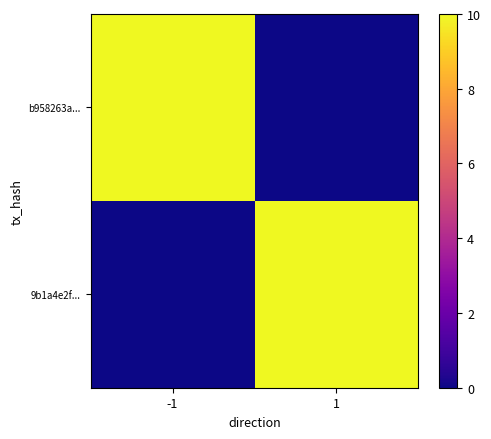

Reading right to left, transcribe all the data shown in this chart.

b958263a...: 1=0	-1=10
9b1a4e2f...: 1=10	-1=0